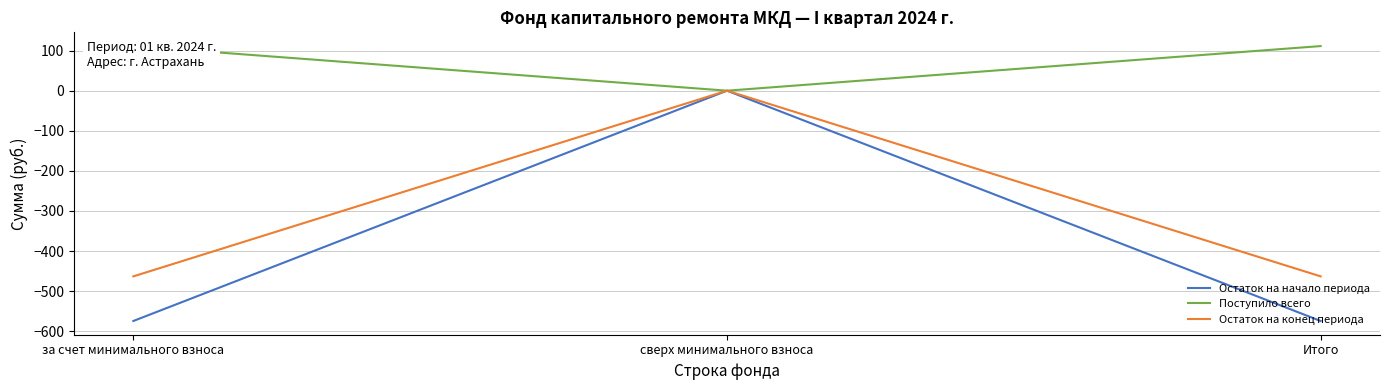

What position from the left is за счет минимального взноса?

1